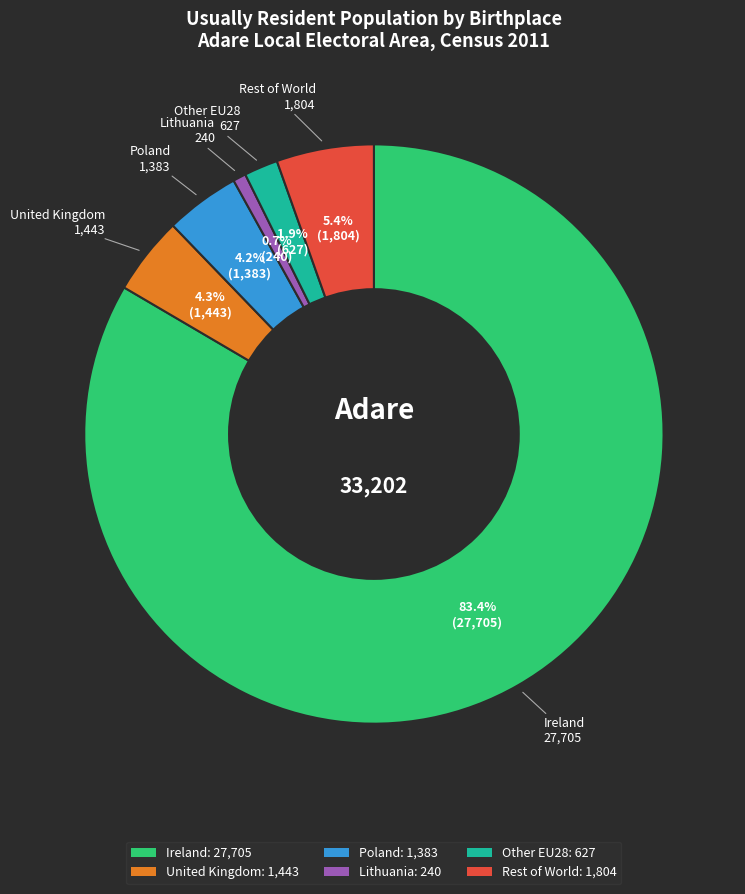

Which has a higher value, Rest of World or Lithuania?

Rest of World